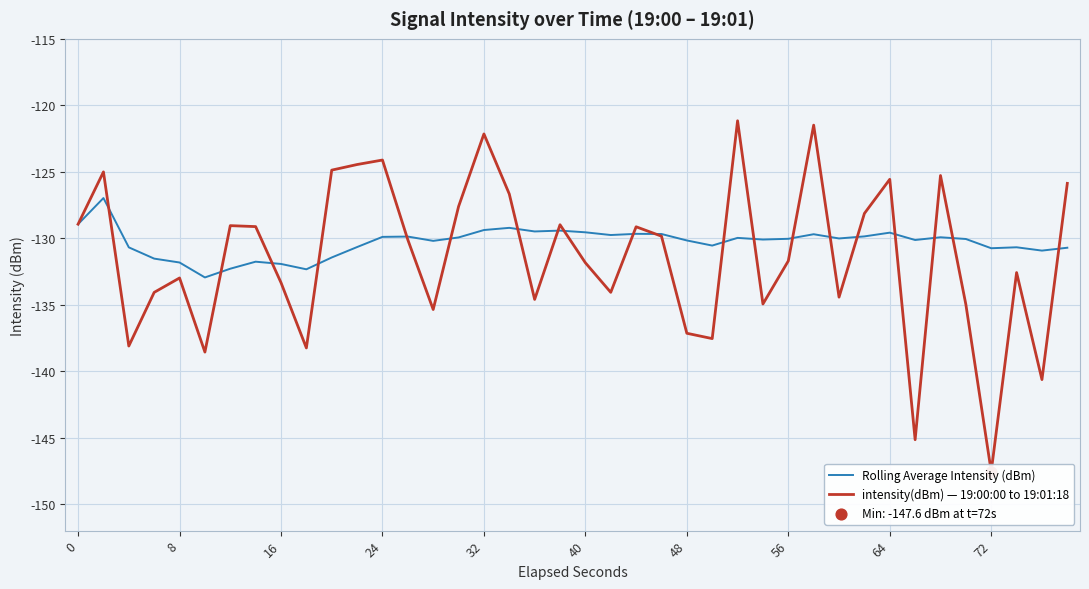

What is the lowest value of the Rolling Average Intensity (dBm) series?

-133.0